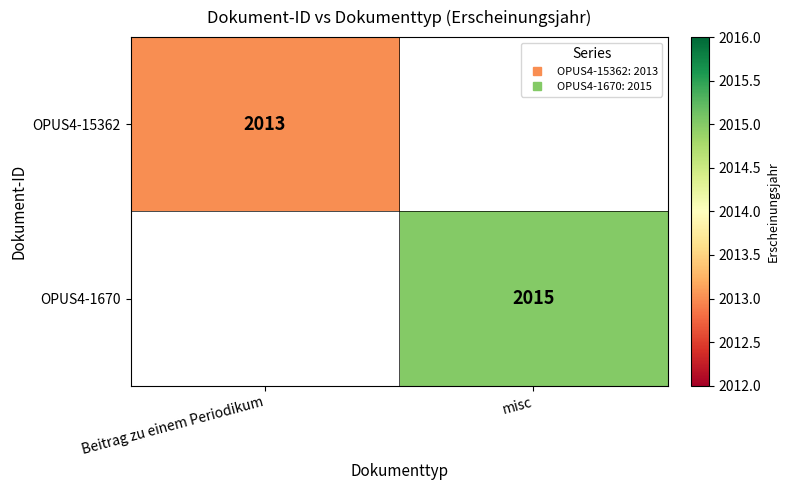

True or false: OPUS4-1670 has a value of 2015.0 at misc.

True